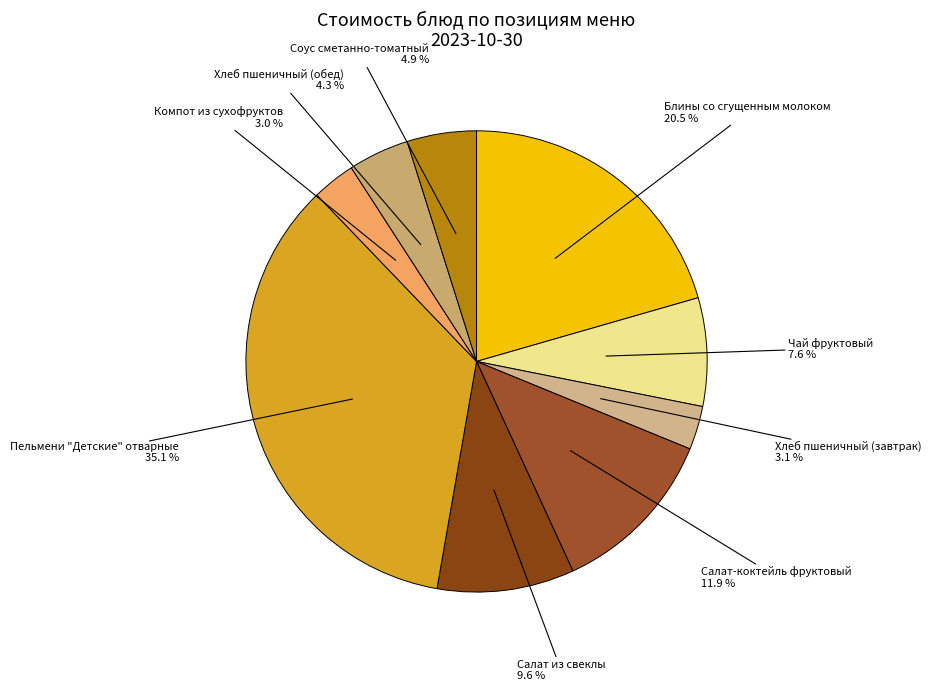

Does any single category account for the majority?

No